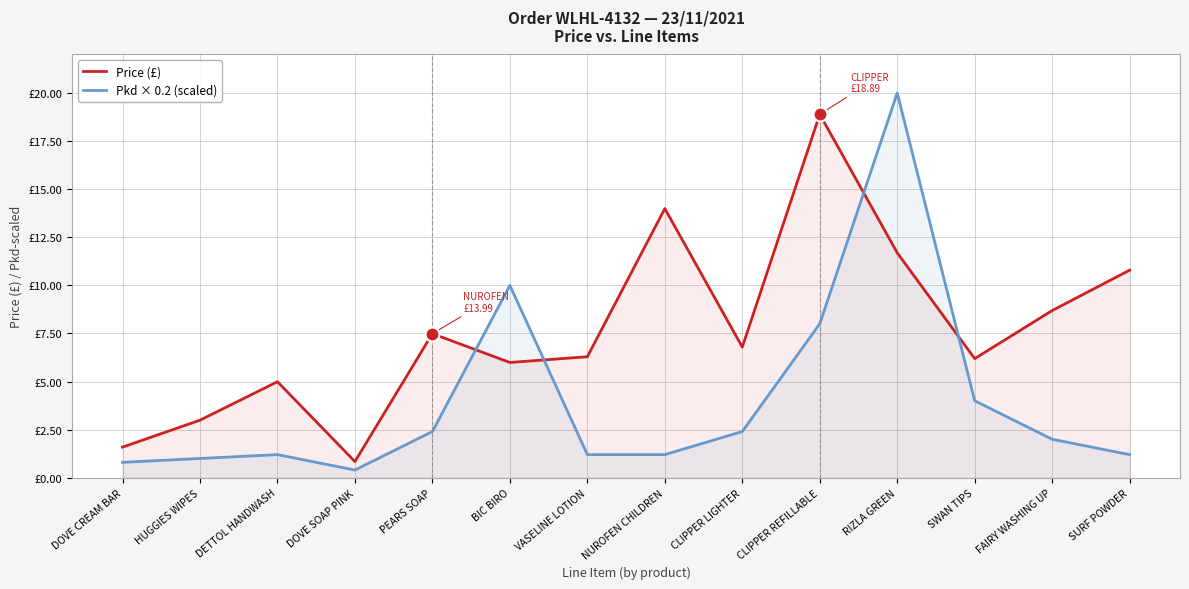

What position from the right is PEARS SOAP?

10